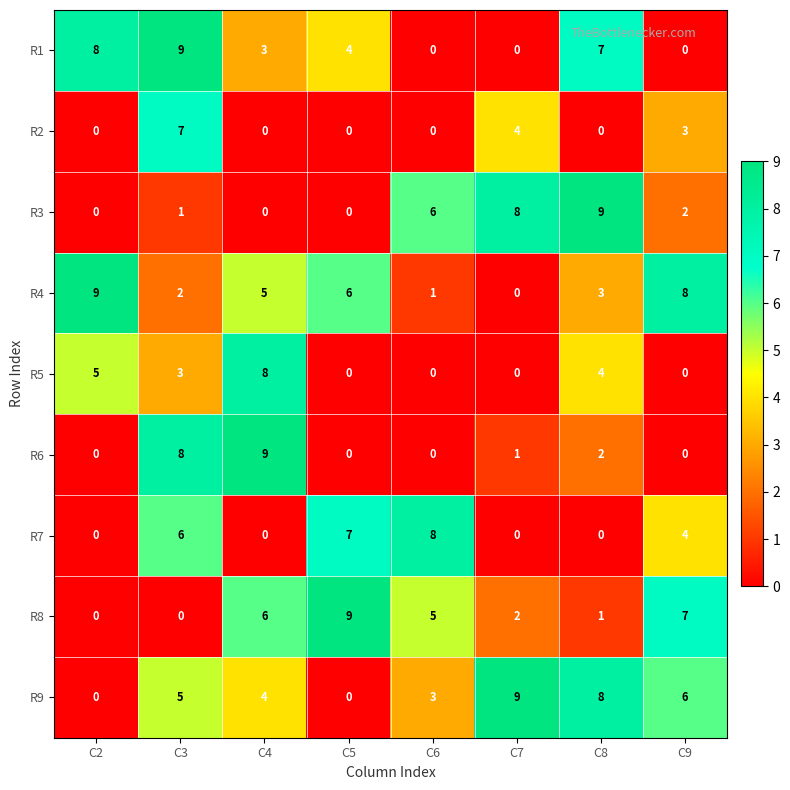

What is the difference between the R7 values at C5 and C8?

7